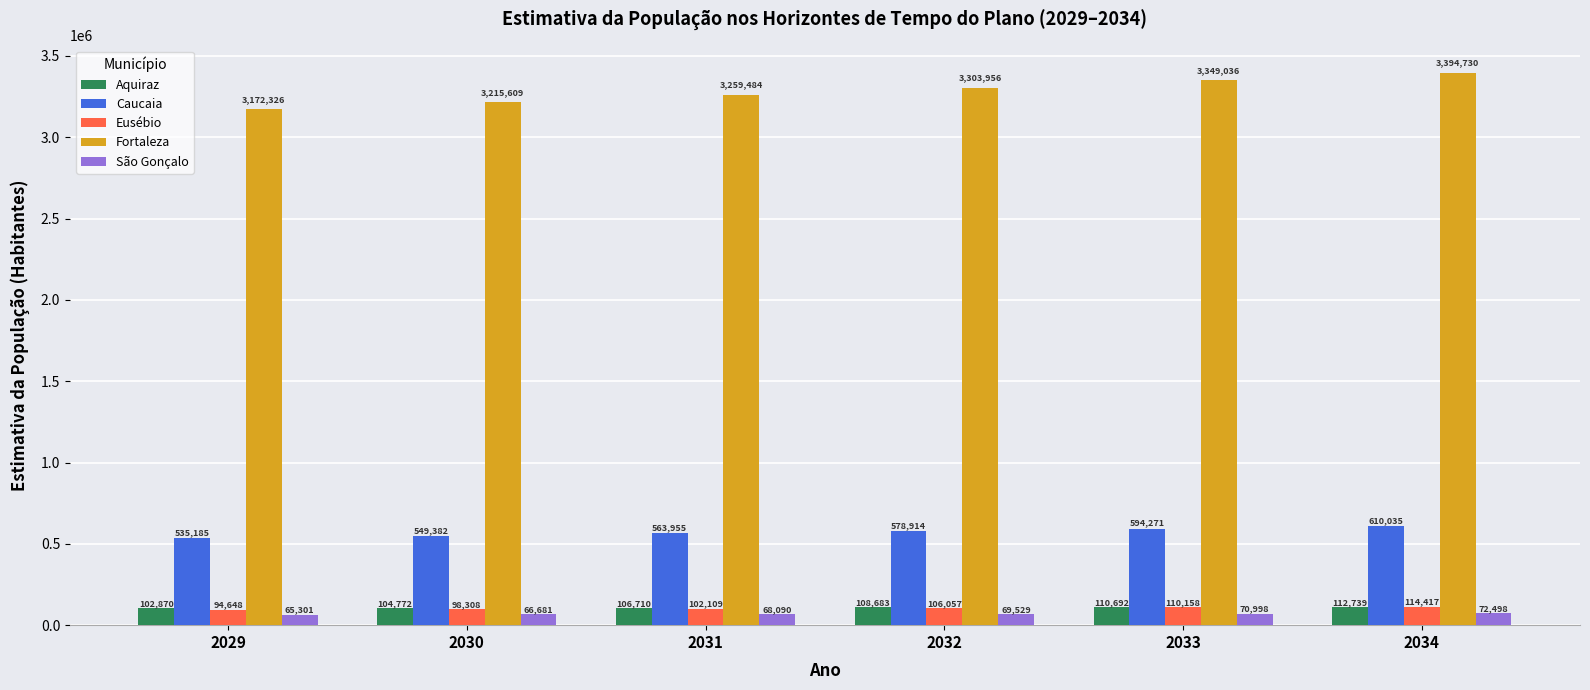

Reading right to left, what are all the values shown in this chart?

Aquiraz: 2034=112739	2033=110692	2032=108683	2031=106710	2030=104772	2029=102870
Caucaia: 2034=610035	2033=594271	2032=578914	2031=563955	2030=549382	2029=535185
Eusébio: 2034=114417	2033=110158	2032=106057	2031=102109	2030=98308	2029=94648
Fortaleza: 2034=3394730	2033=3349036	2032=3303956	2031=3259484	2030=3215609	2029=3172326
São Gonçalo: 2034=72498	2033=70998	2032=69529	2031=68090	2030=66681	2029=65301